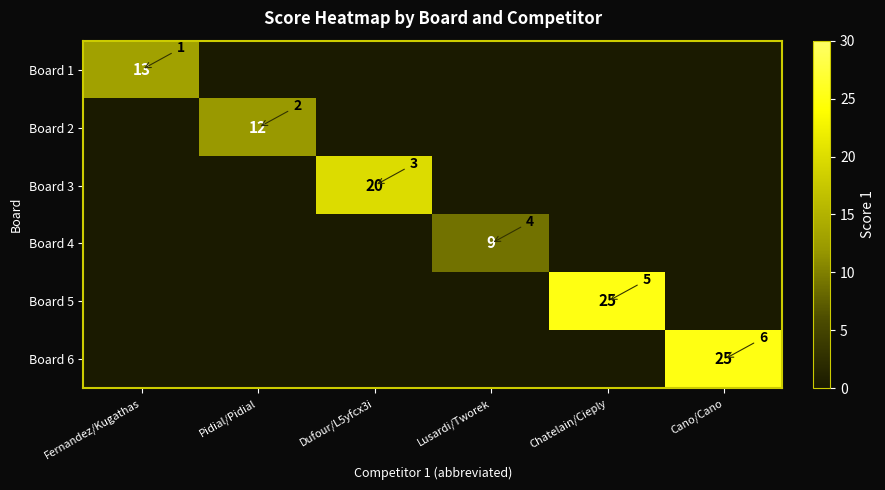

What is the difference between the maximum and minimum values in the Board 6 series?

25